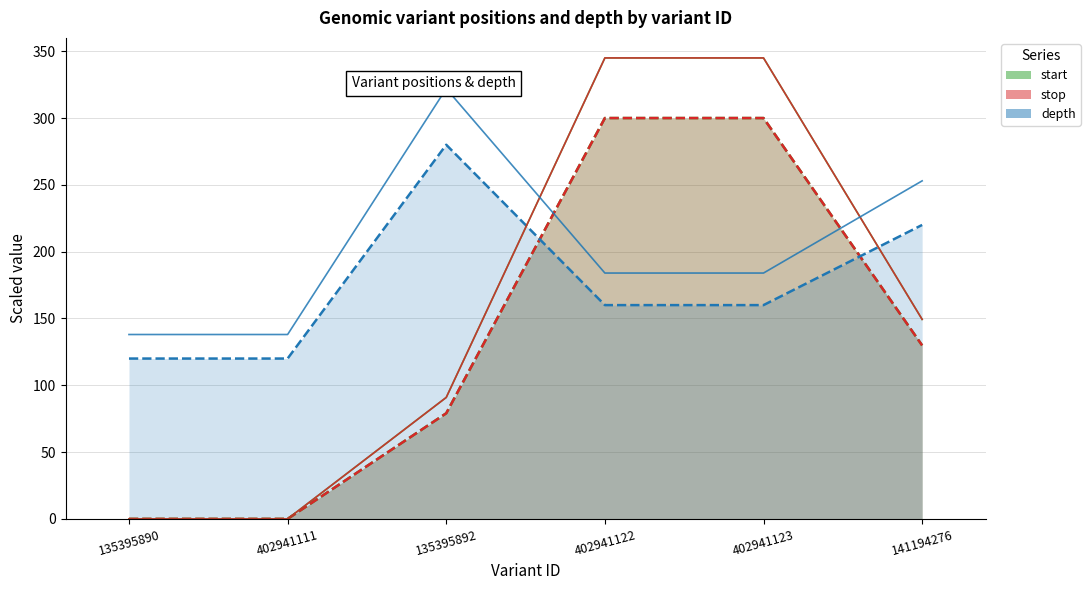

True or false: start and stop cross at least once.

False